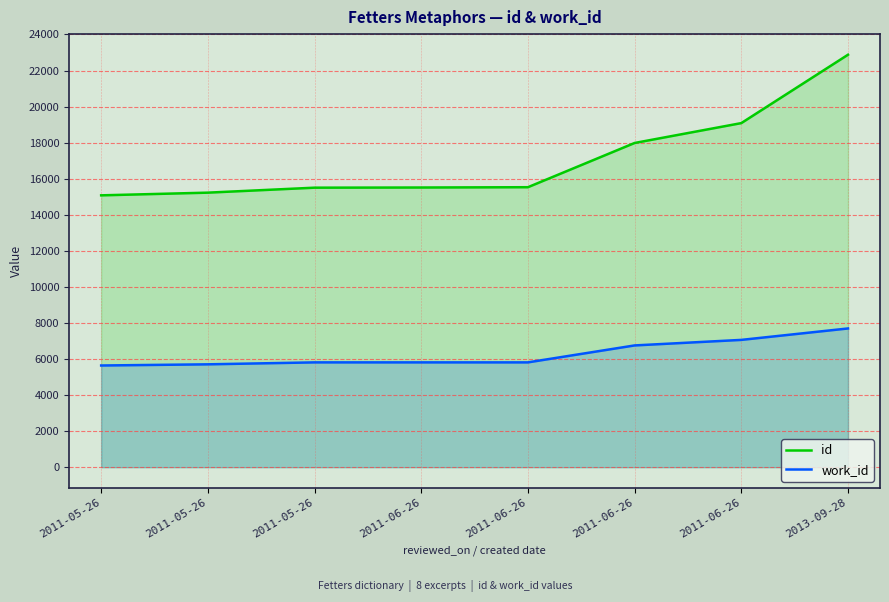

Count the number of data series in this chart.

2